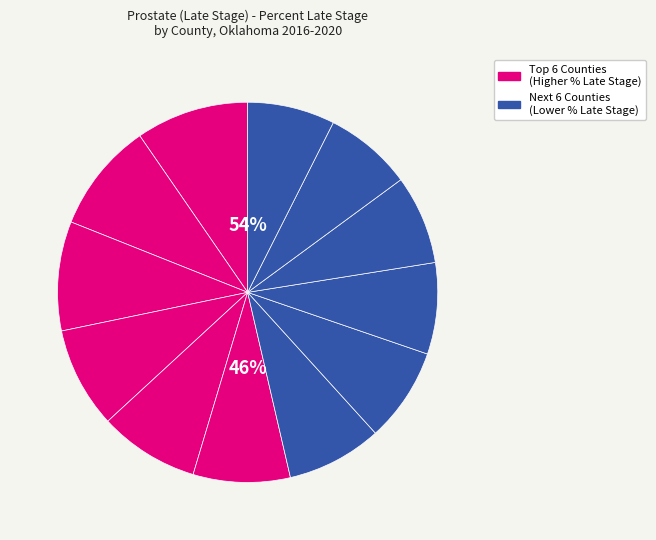

Combined, do Cherokee County and Mayes County account for over 50%?

No